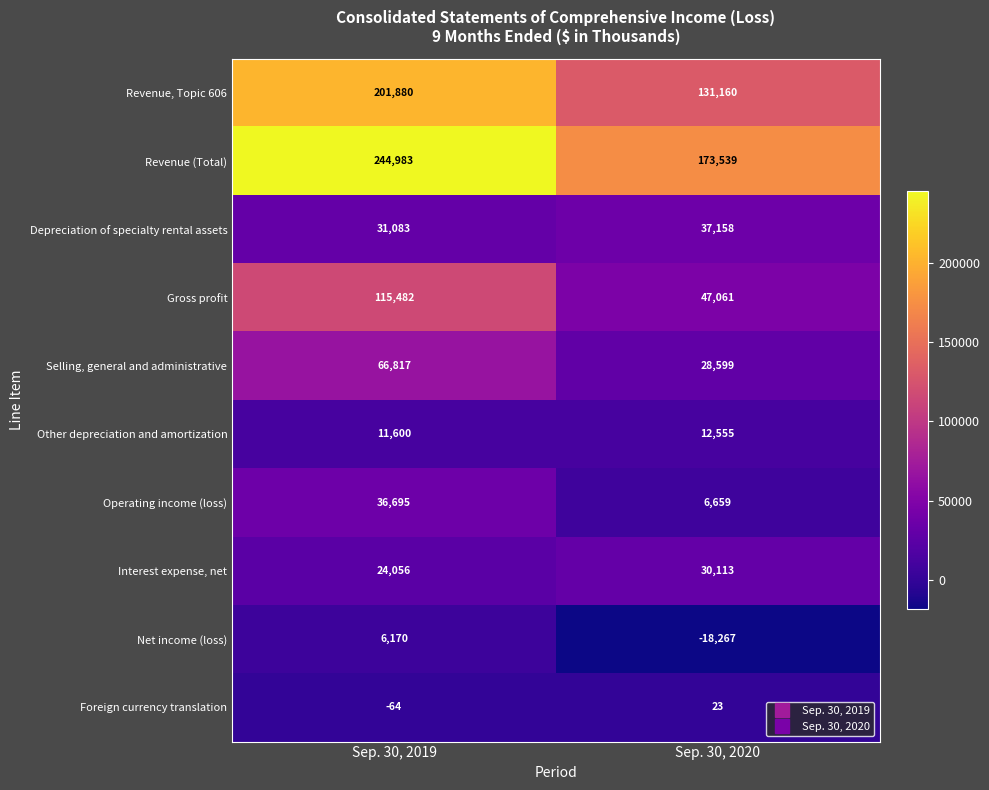

Reading left to right, what are all the values shown in this chart?

Revenue, Topic 606: 201880	131160
Revenue (Total): 244983	173539
Depreciation of specialty rental assets: 31083	37158
Gross profit: 115482	47061
Selling, general and administrative: 66817	28599
Other depreciation and amortization: 11600	12555
Operating income (loss): 36695	6659
Interest expense, net: 24056	30113
Net income (loss): 6170	-18267
Foreign currency translation: -64	23